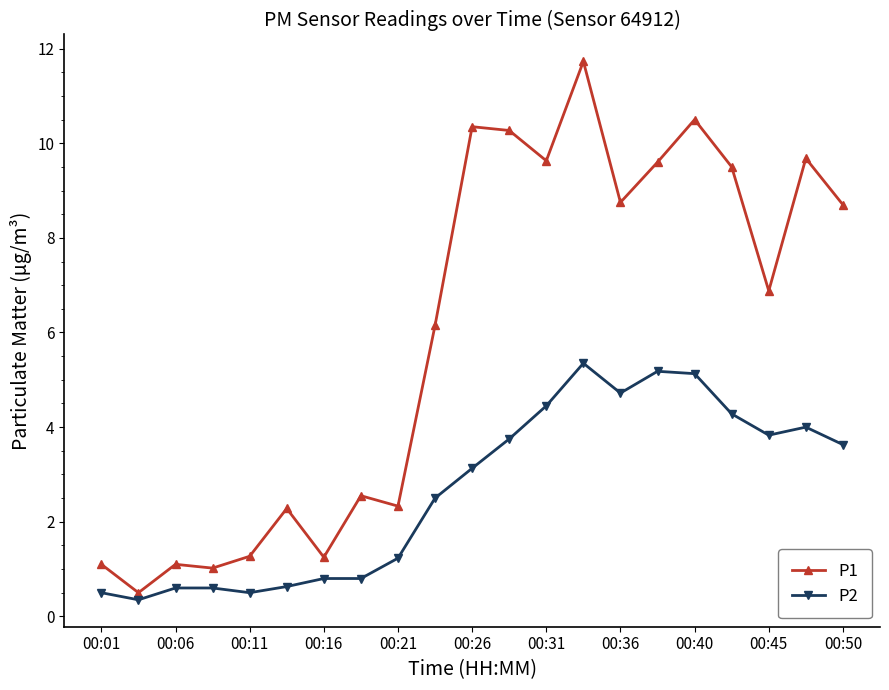

In P1, how many points are lower than both neighbors (excluding endpoints)?

7